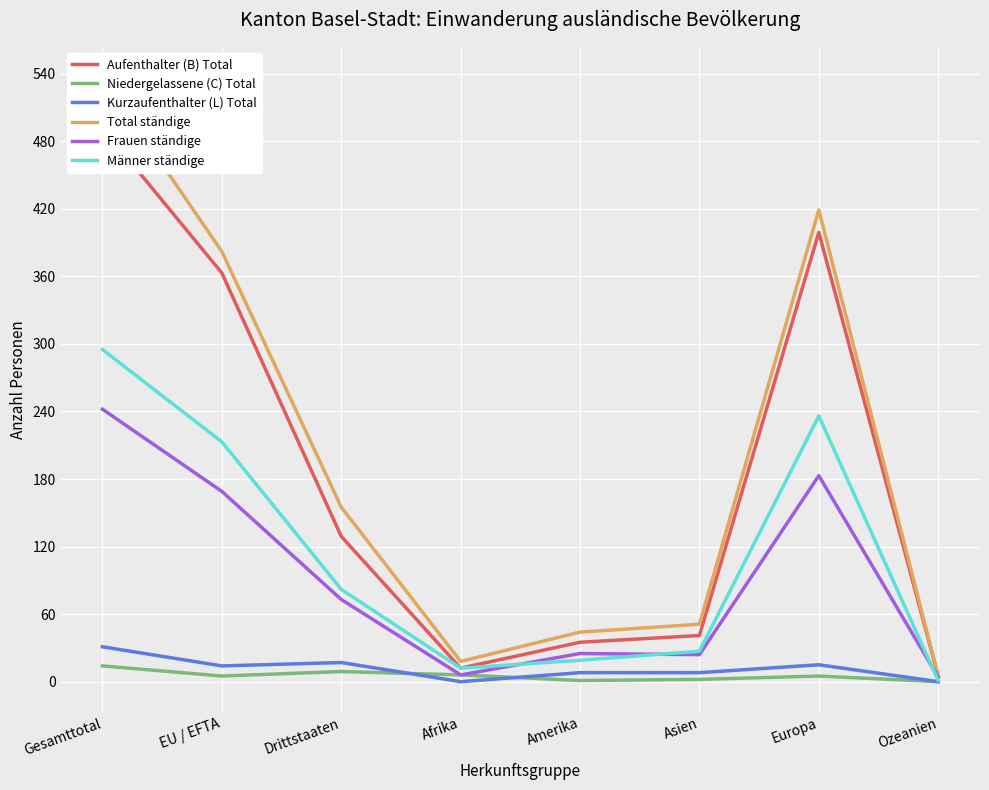

True or false: Männer ständige and Niedergelassene (C) Total intersect in this chart.

False